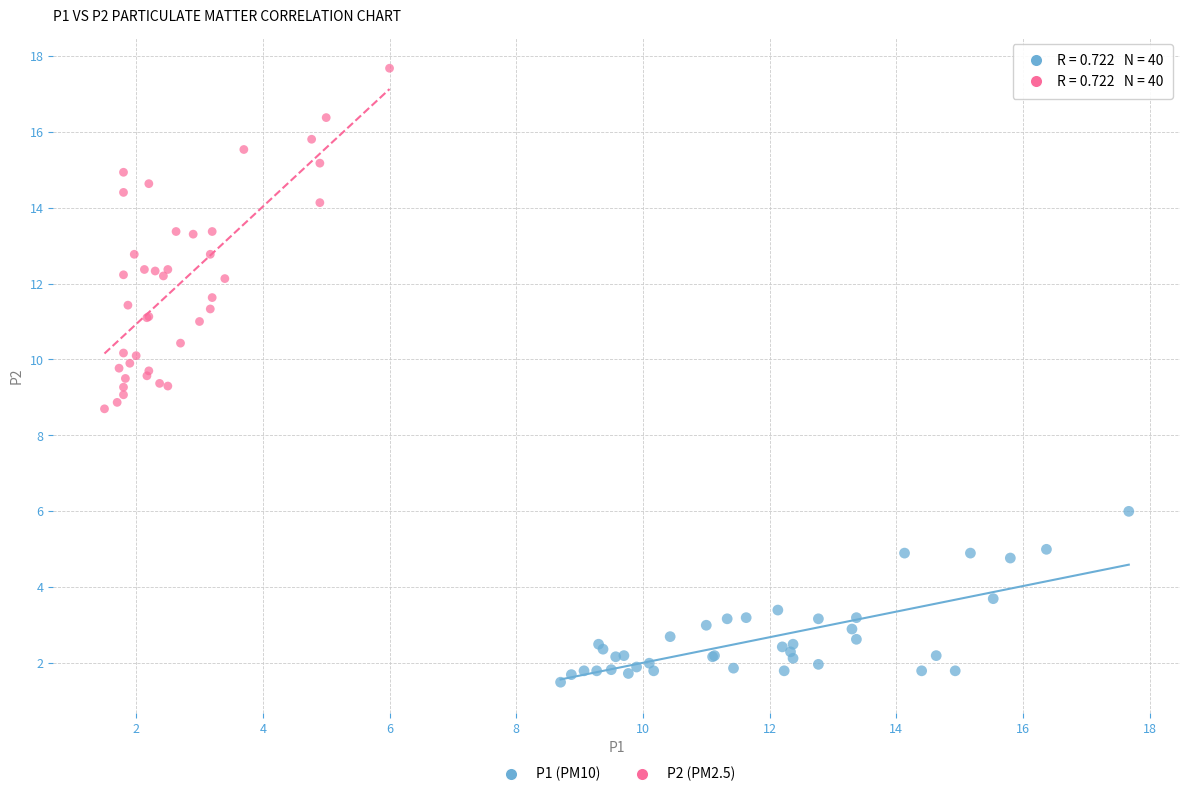

Which series reaches the minimum Y coordinate?

P1 (PM10)